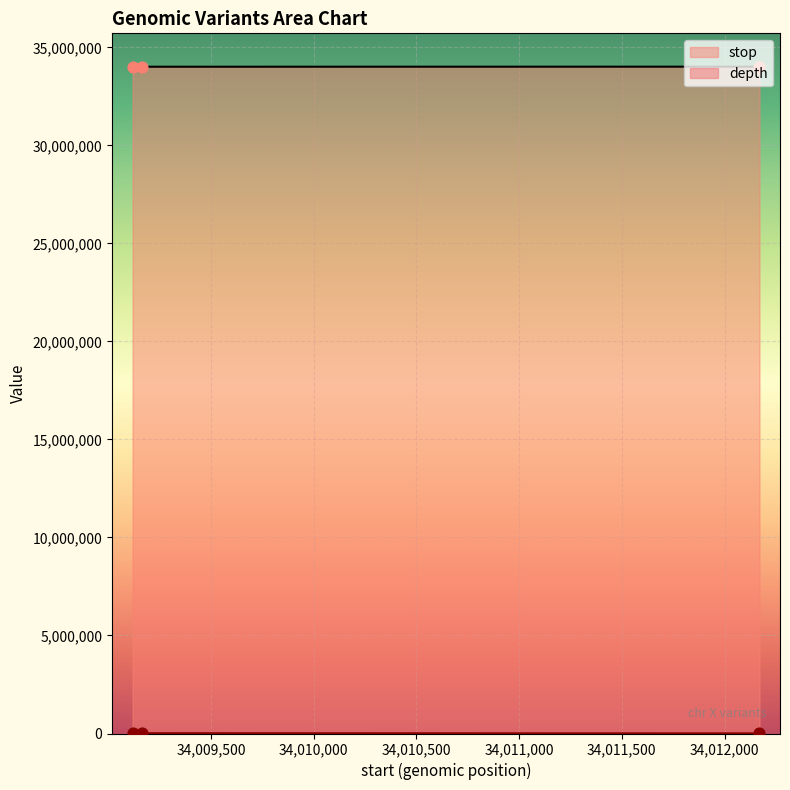

What are all the series names shown in the legend?

stop, depth